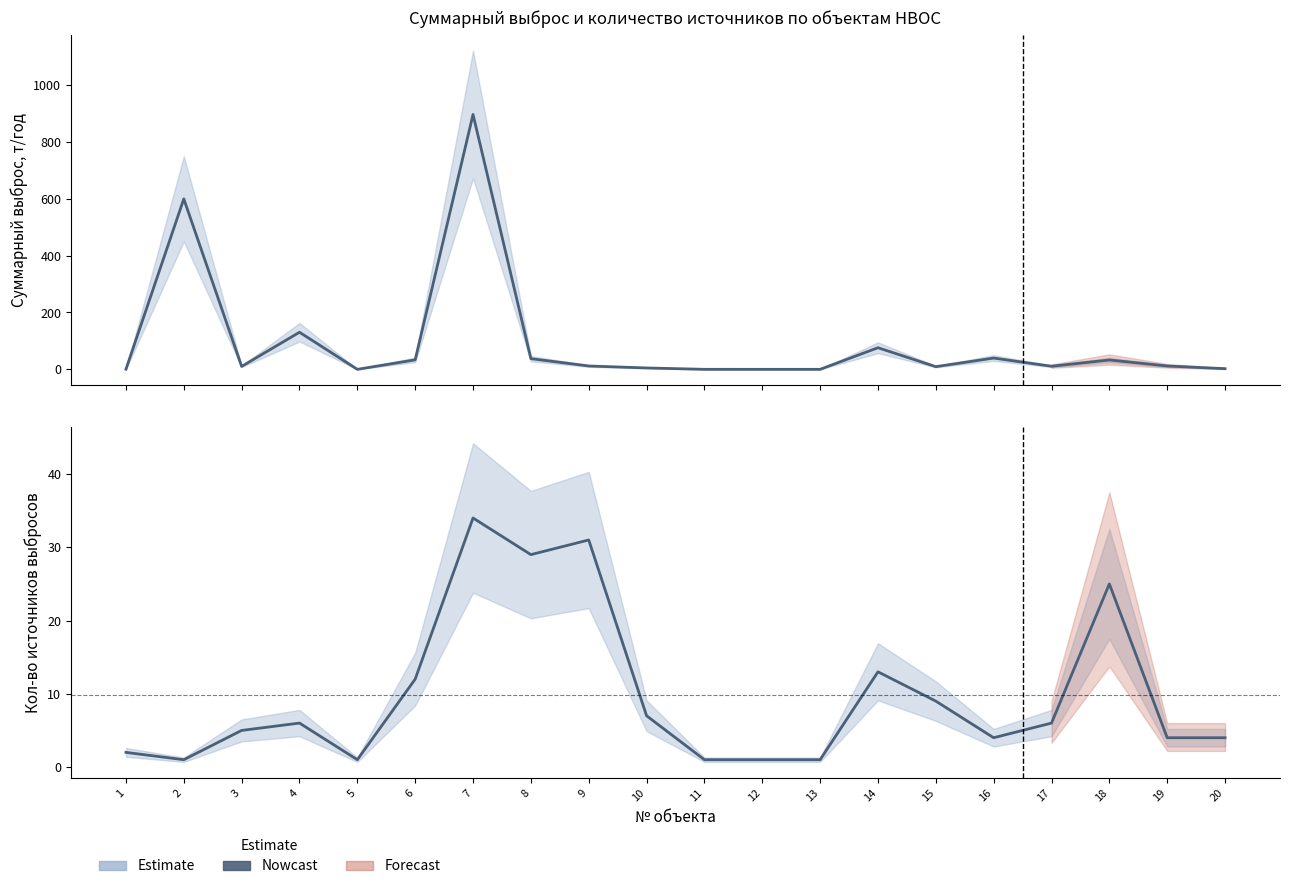

Reading left to right, what are all the values shown in this chart?

Суммарный выброс, т/год: 0.6	599.1	10.4	130.5	0.1	33.5	895.8	37.6	11.9	5.0	0.2	0.1	0.2	76.1	9.5	39.7	11.0	33.0	12.0	2.5
Кол-во источников выбросов: 2.0	1.0	5.0	6.0	1.0	12.0	34.0	29.0	31.0	7.0	1.0	1.0	1.0	13.0	9.0	4.0	6.0	25.0	4.0	4.0